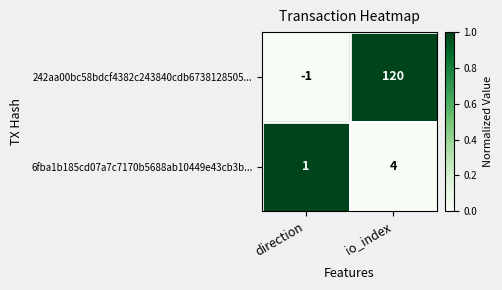

What is the difference between the maximum and minimum values in the 242aa00bc58bdcf4382c243840cdb6738128505... series?

121